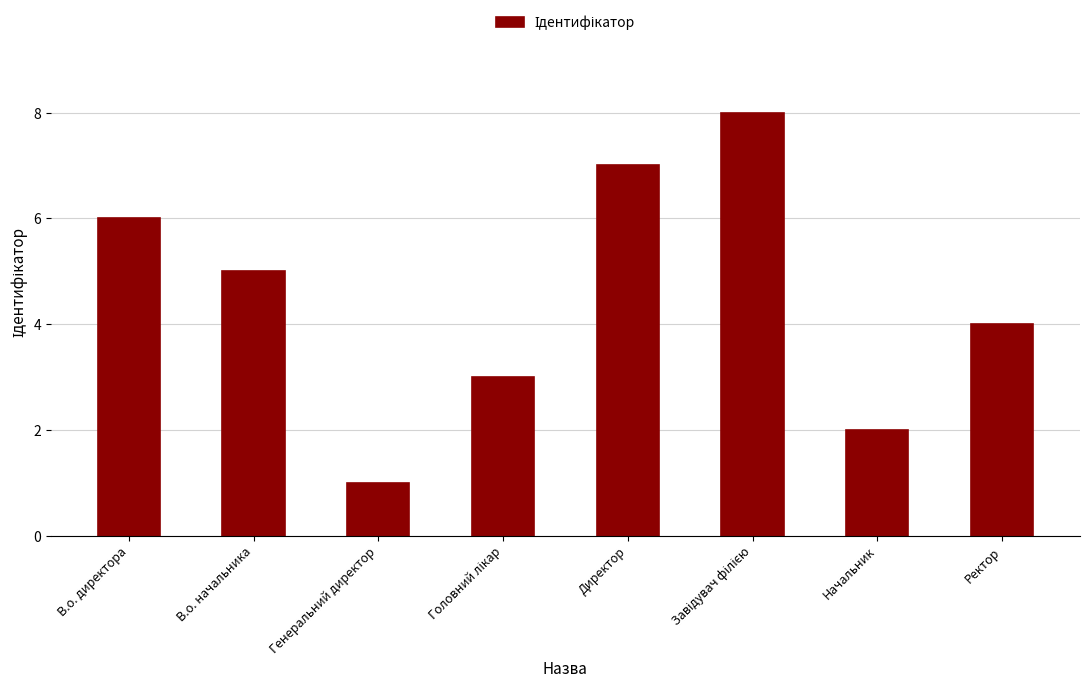

The chart shows a value of 3 at Начальник. True or false?

False